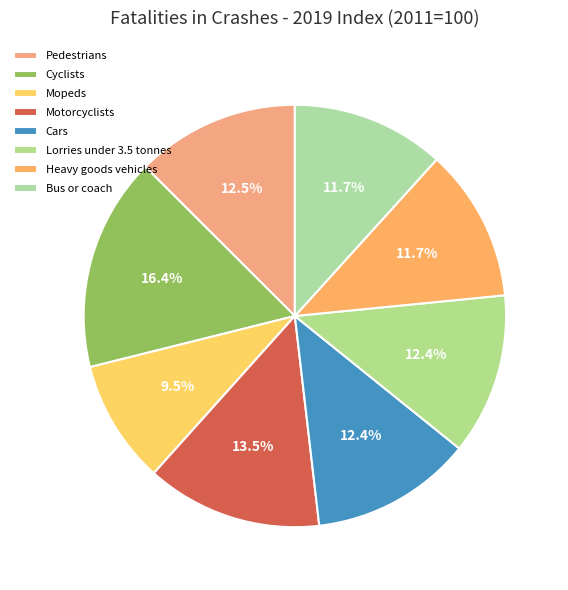

Is it true that Pedestrians is 24% of the pie?

False